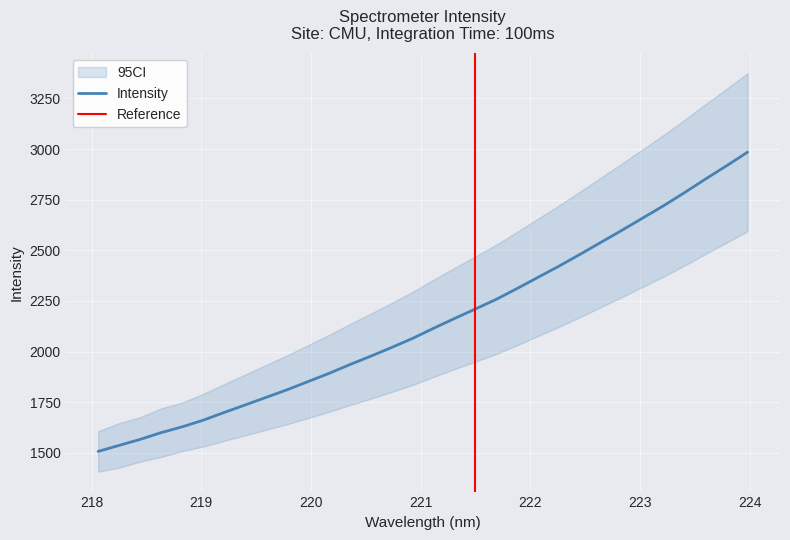

What is the label of the 7th point from the right?

222.8355